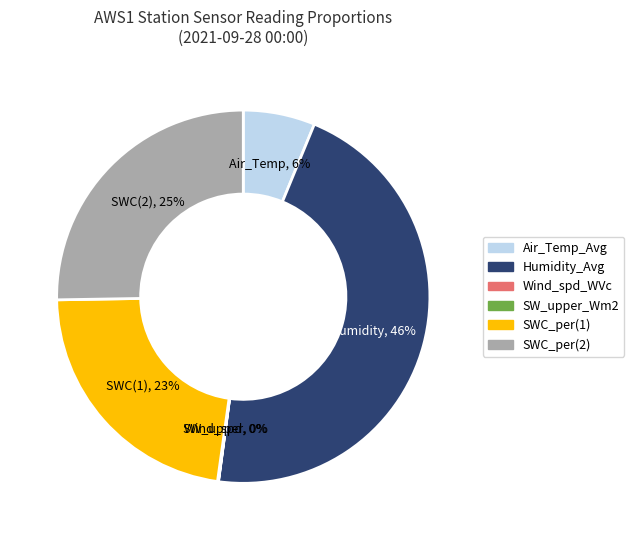

To the nearest percent, what is the average slice percentage?

17%